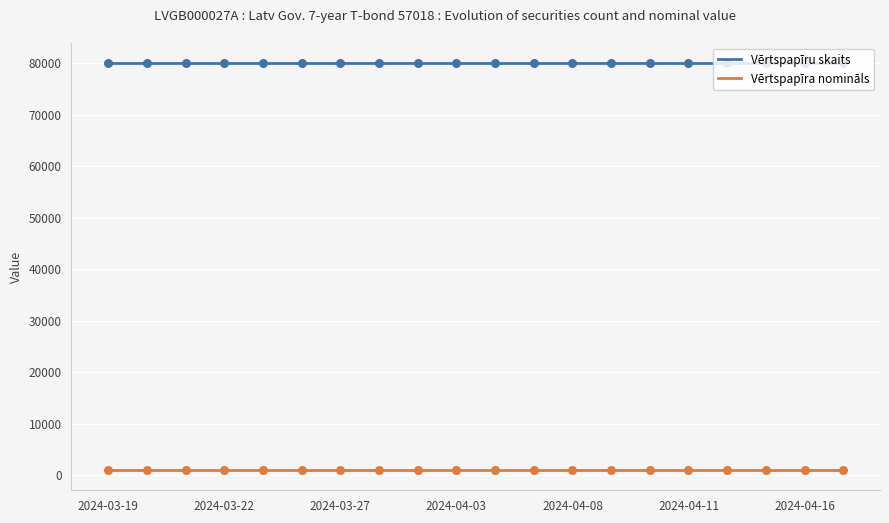

What are all the series names shown in the legend?

Vērtspapīru skaits, Vērtspapīra nomināls